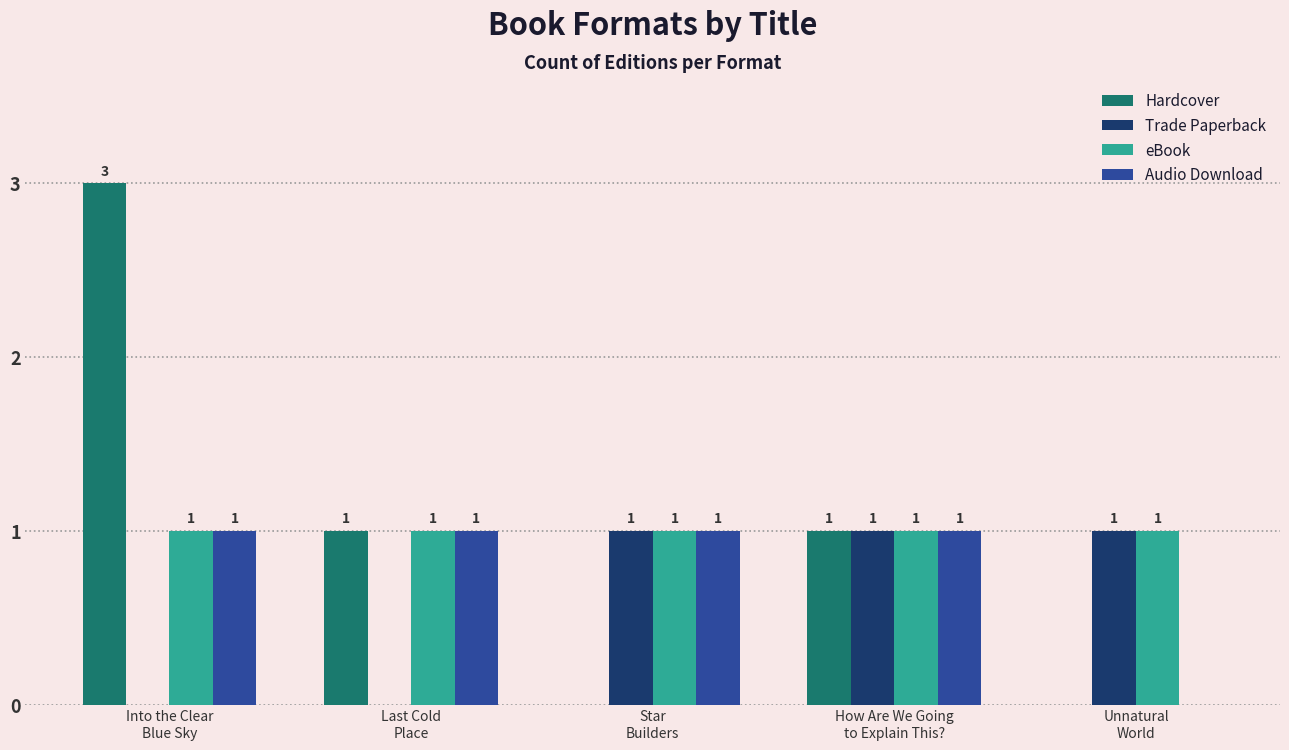

What is the total value across all series at Last Cold
Place?

3